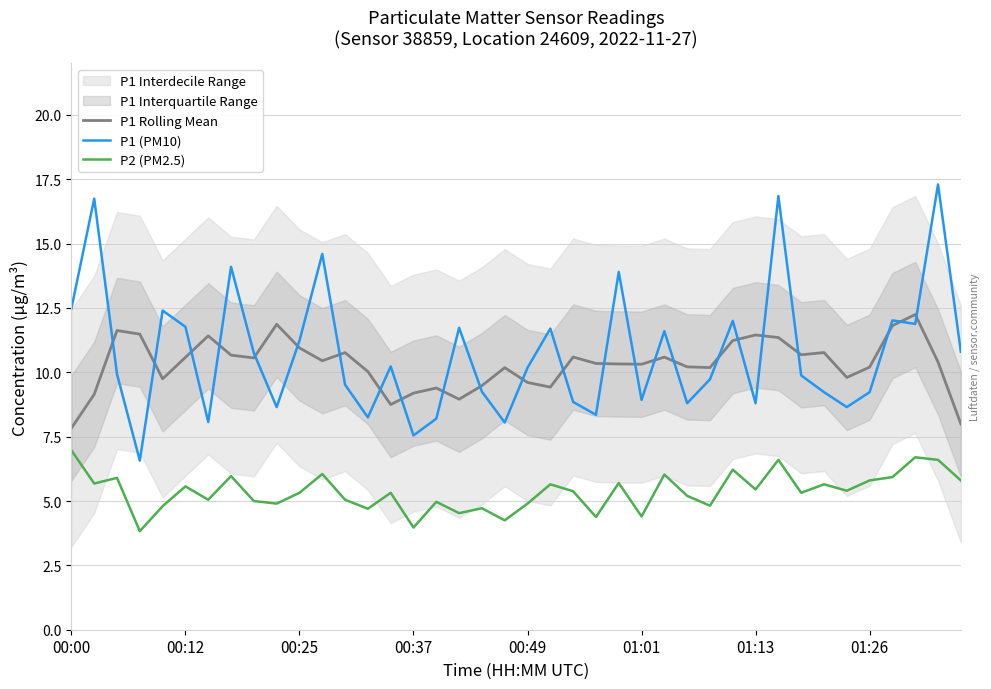

How many data points in P2 (PM2.5) are less than 5?

13